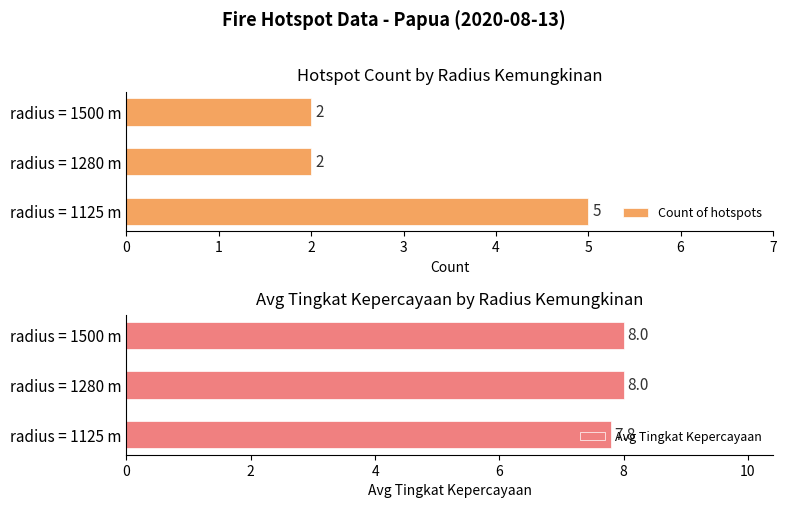

Is it true that Avg Tingkat Kepercayaan equals 8.0 at radius = 1500 m?

True